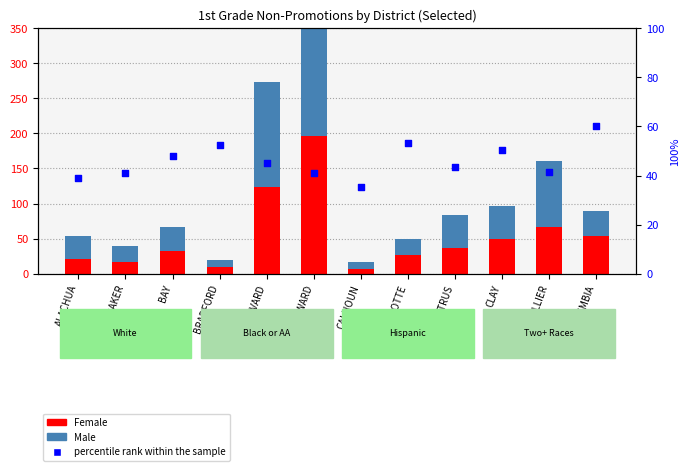

At which category is the sum across all series the highest?

BROWARD